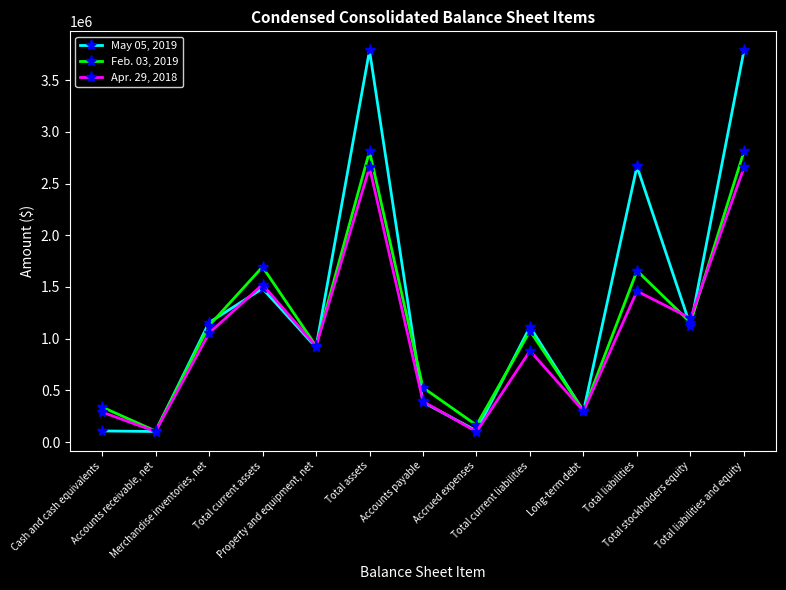

Is this an area chart (filled region under the line)?

No